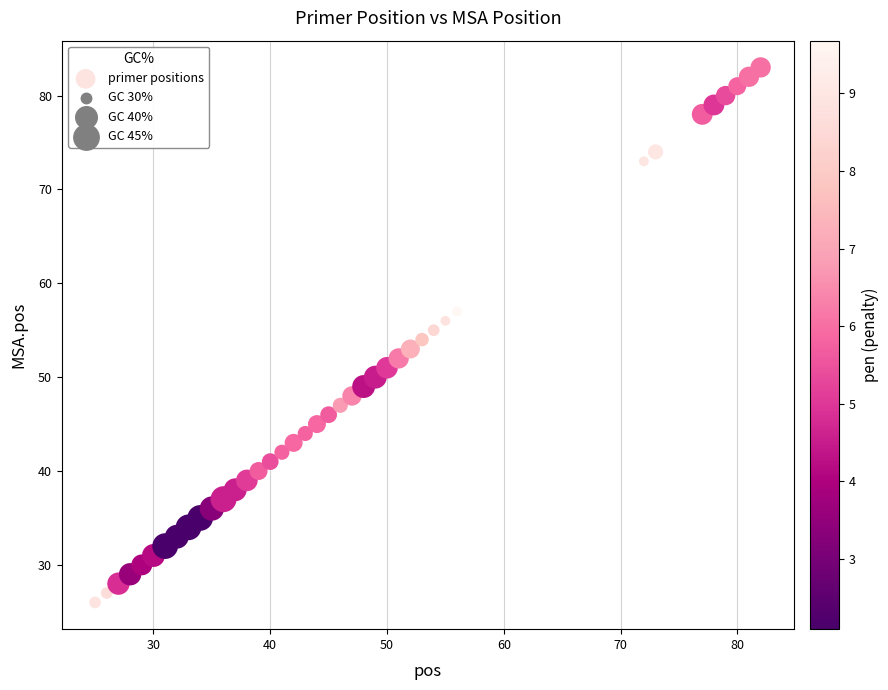

What is the range of X values (max minus min)?

57